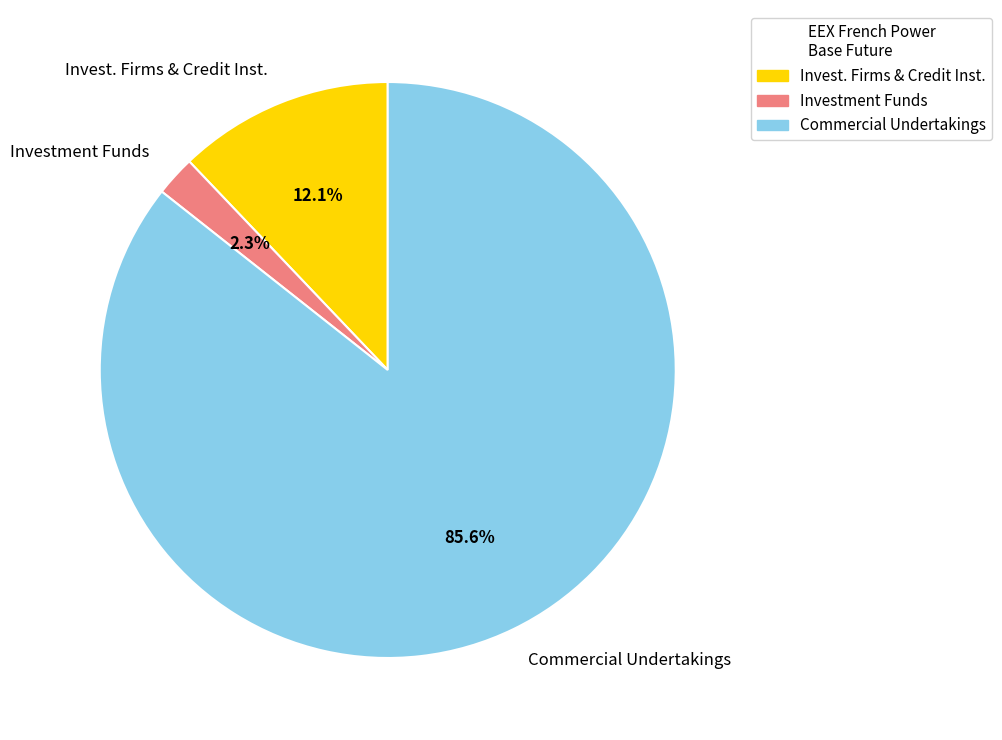

What is the majority slice?

Commercial Undertakings